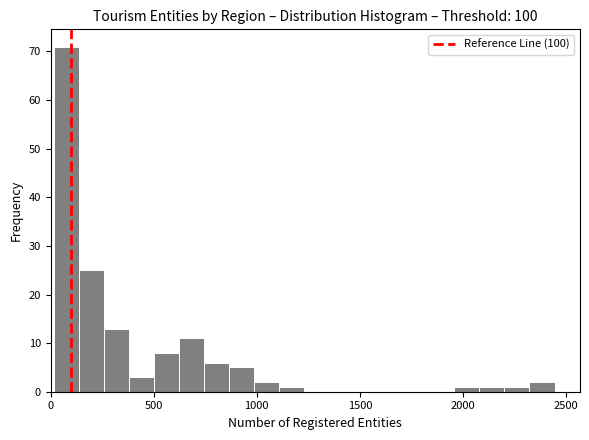

Read against the x-axis, roughly where is the centre of the tallest bar?

100